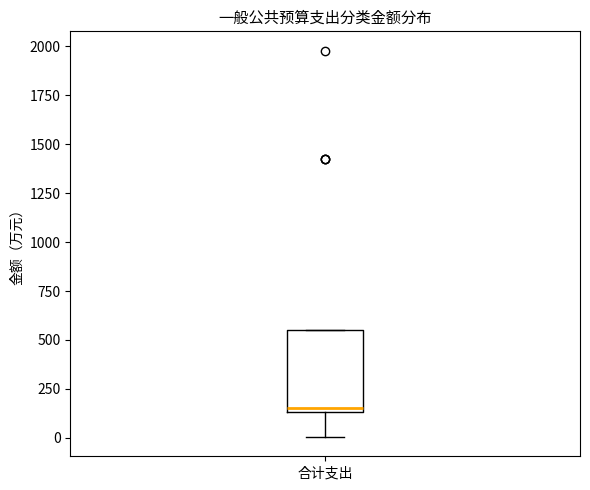

Transcribe this box plot: give where the median line is, the range the box spans, and where the two whiskers end, as read against the y-axis. The values are not printed on the chart, so give them approximately, as read against the axis.

median 150 (just above the box's lower edge), box 150 to 550, whiskers 0 to 550